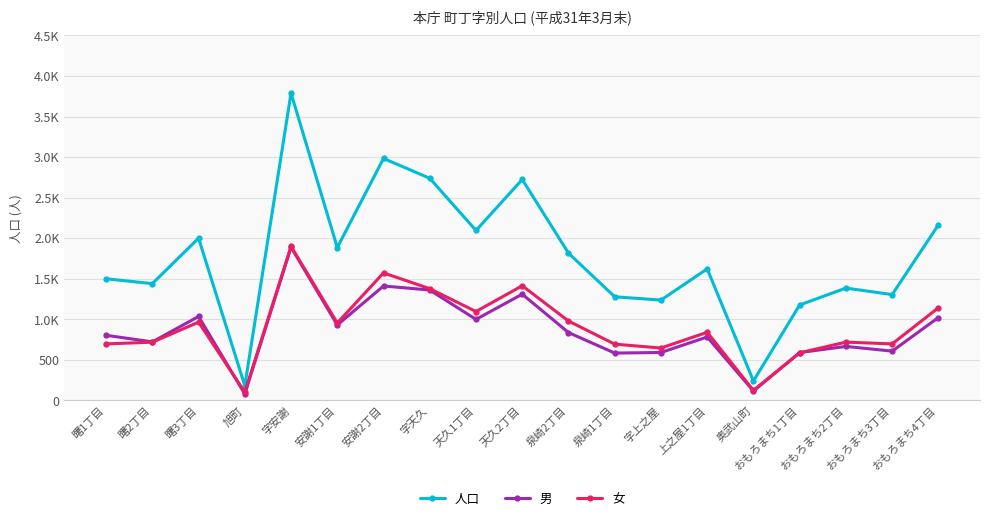

True or false: 人口 and 男 intersect in this chart.

False